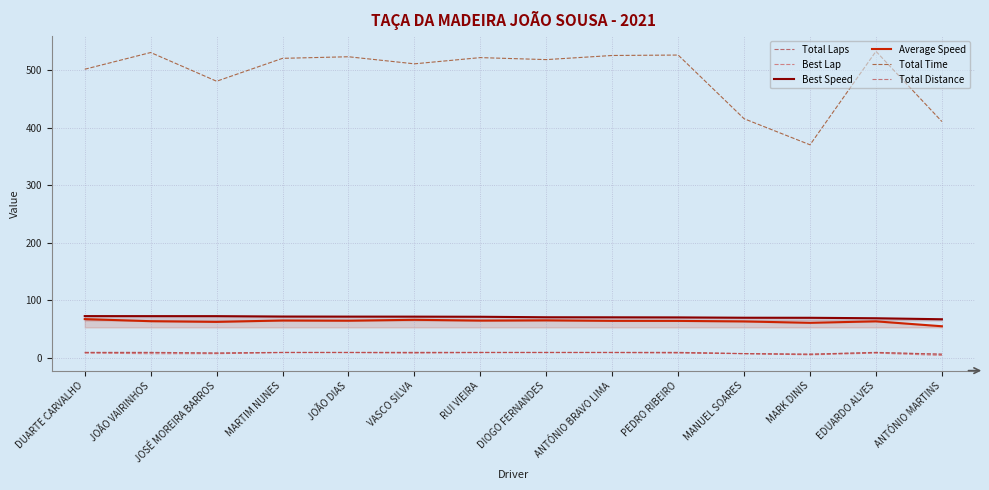

At which label does Average Speed first exceed 64?

DUARTE CARVALHO